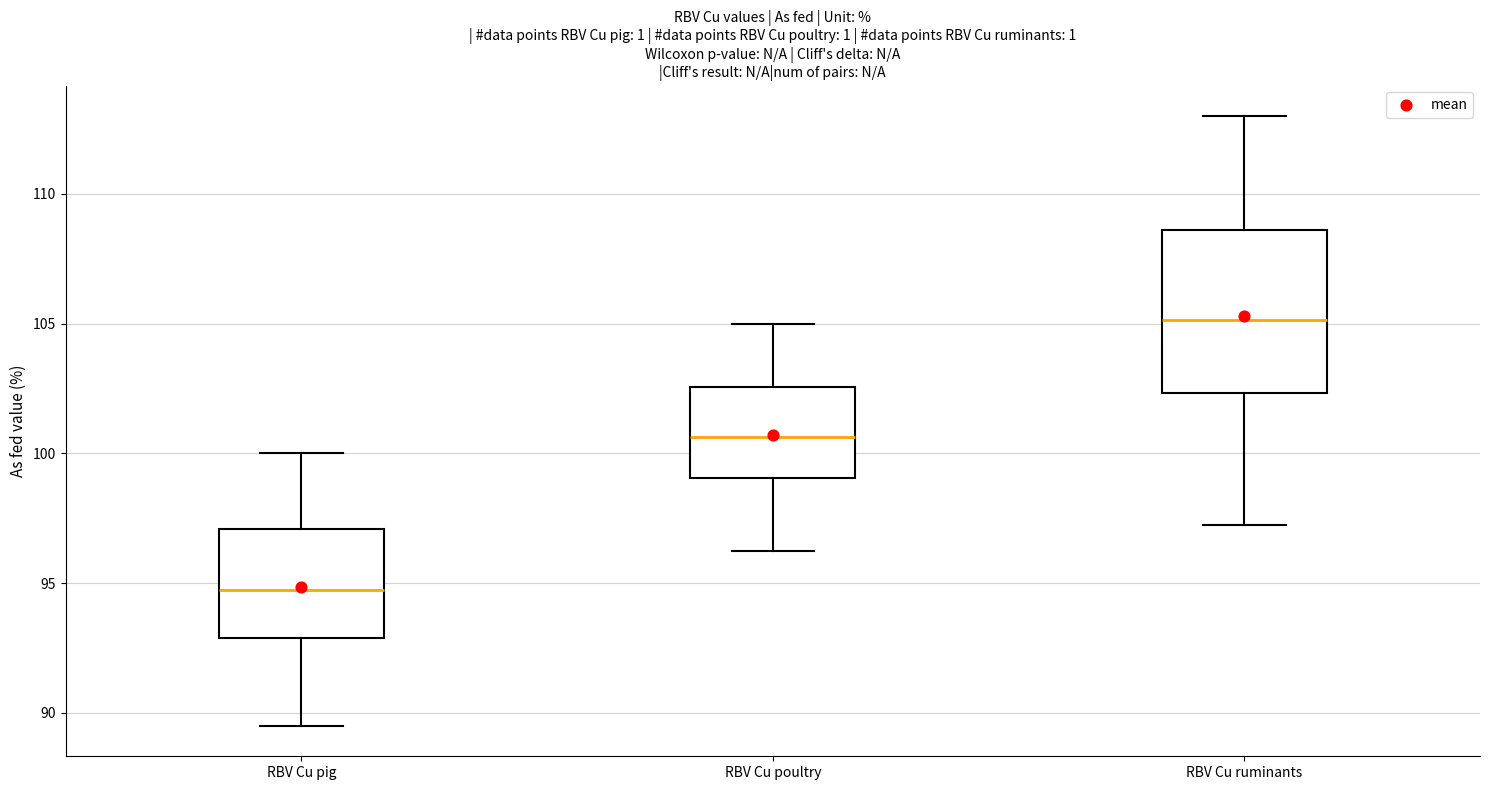

Which box has the highest median line?

RBV Cu ruminants